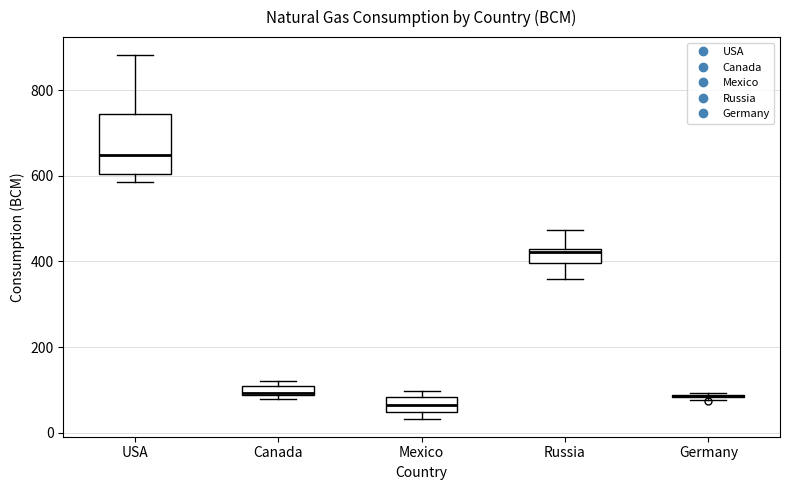

Where is the upper edge of the box for Canada on the y-axis? The values are not printed on the chart, so give them approximately, as read against the axis.

120